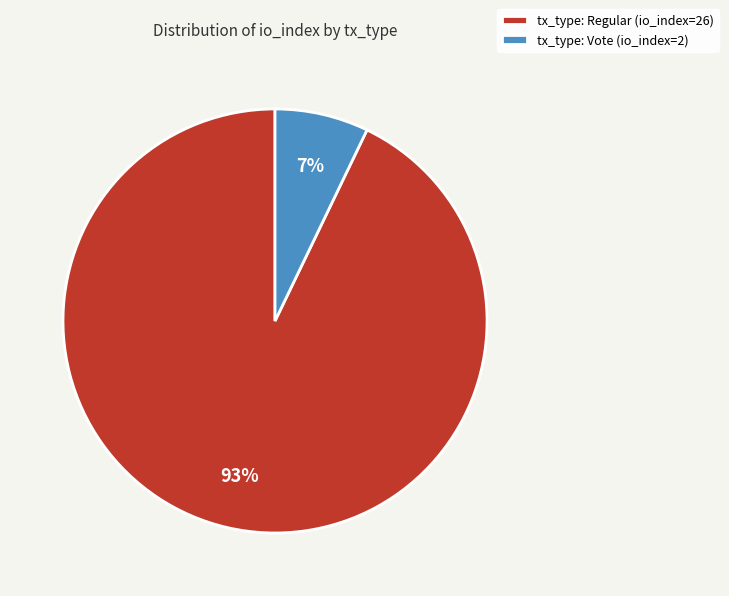

Which slice is the smallest?

tx_type: Vote (io_index=2)